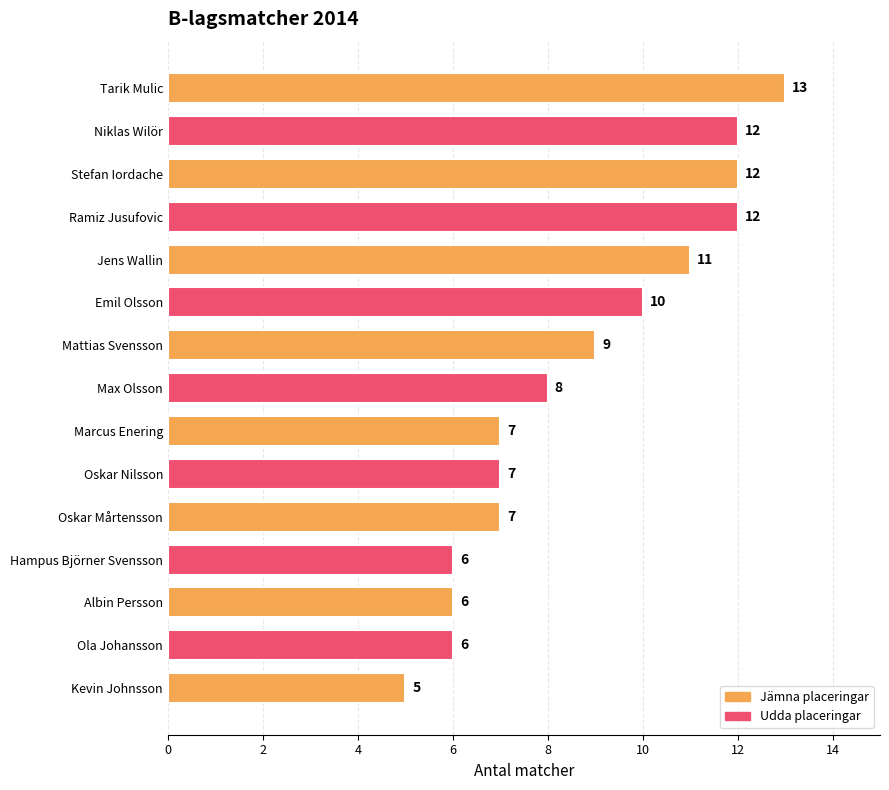

True or false: the data shows 8 at Max Olsson.

True